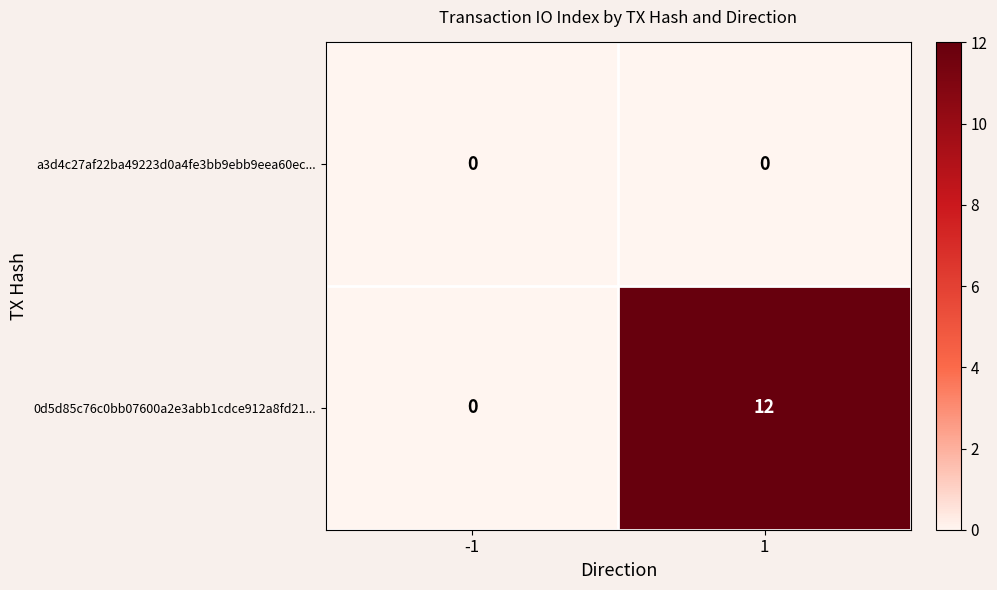

What is the difference between the maximum and minimum values in the 0d5d85c76c0bb07600a2e3abb1cdce912a8fd21... series?

12